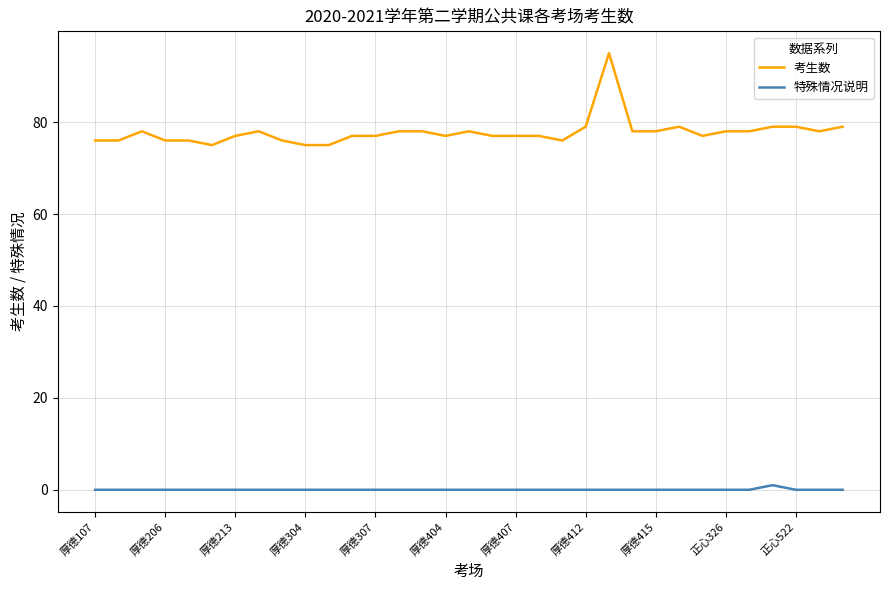

What is the maximum value for 考生数?

95